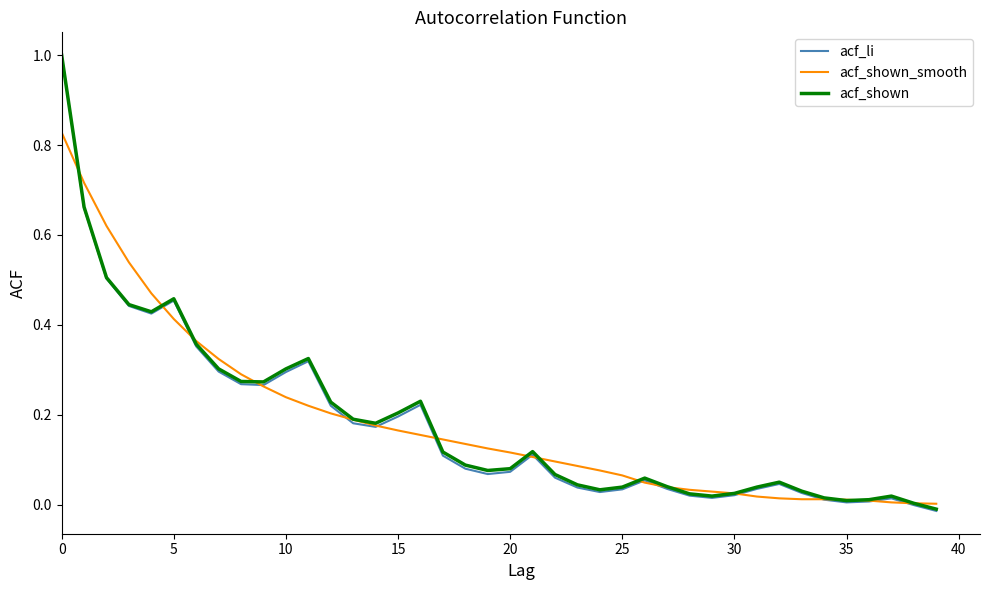

Which series has the largest range (max minus min)?

acf_li